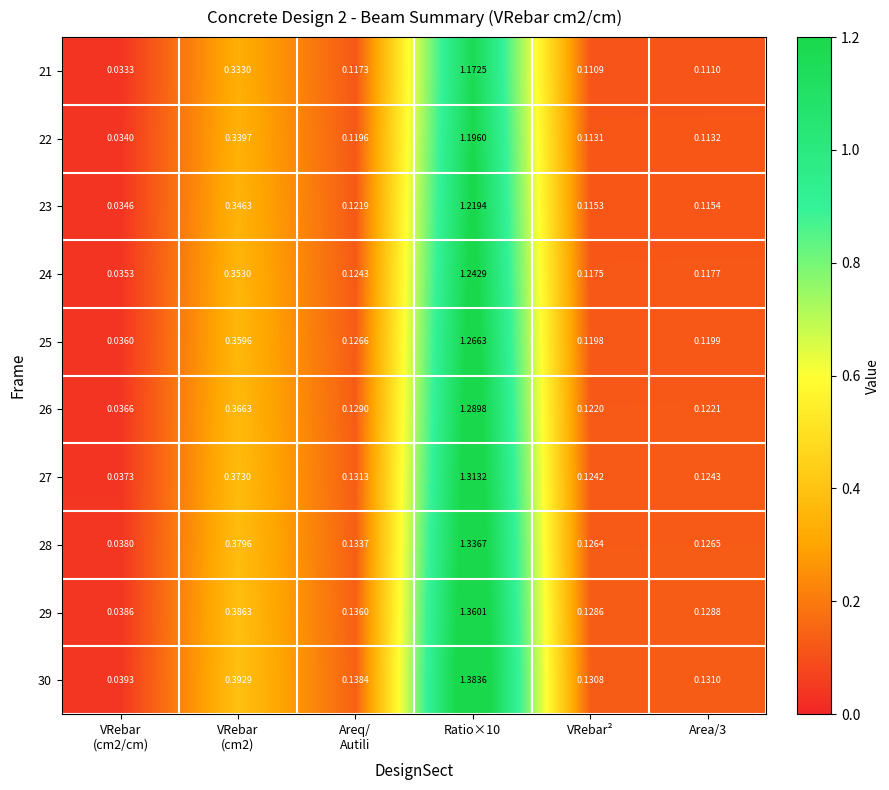

How many series are shown in this chart?

10